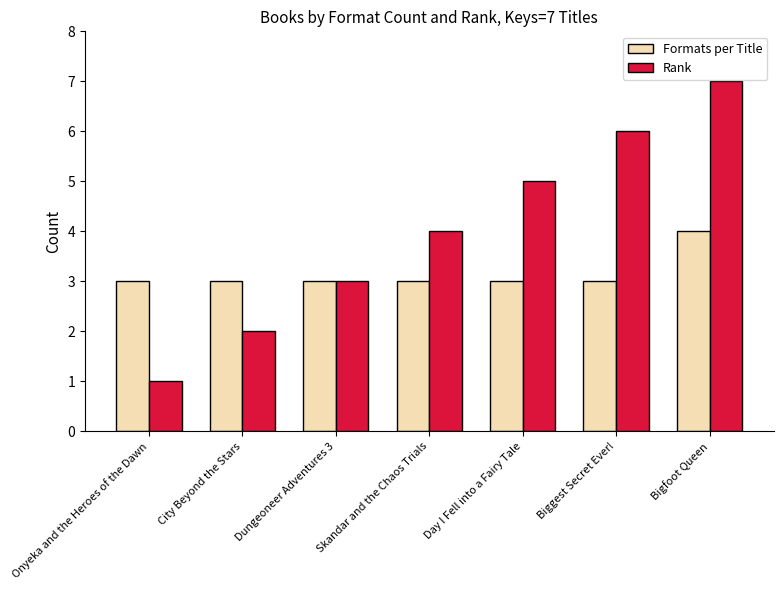

What is the minimum value shown in the chart?

1